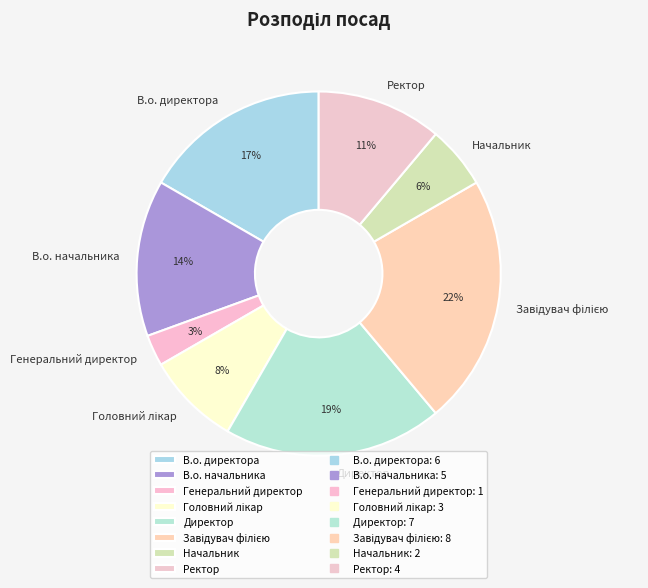

Count the number of slices in the pie.

8